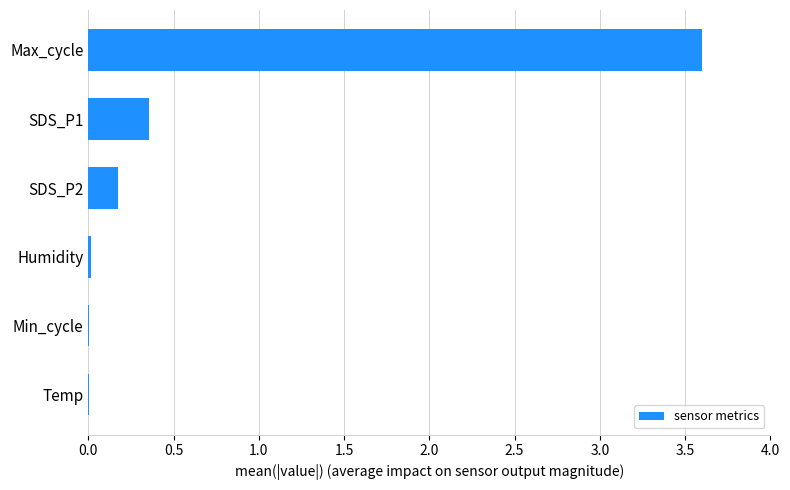

Is it true that the value at Max_cycle is 4.8?

False